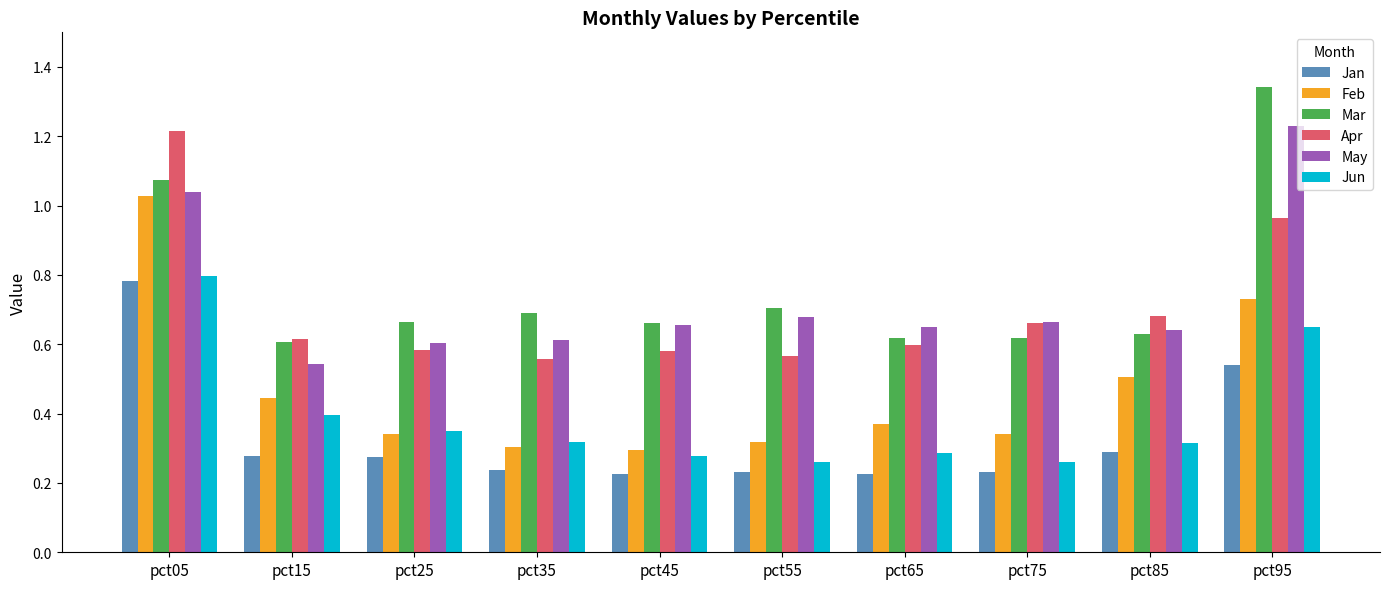

What is the sum of all May values?

7.3